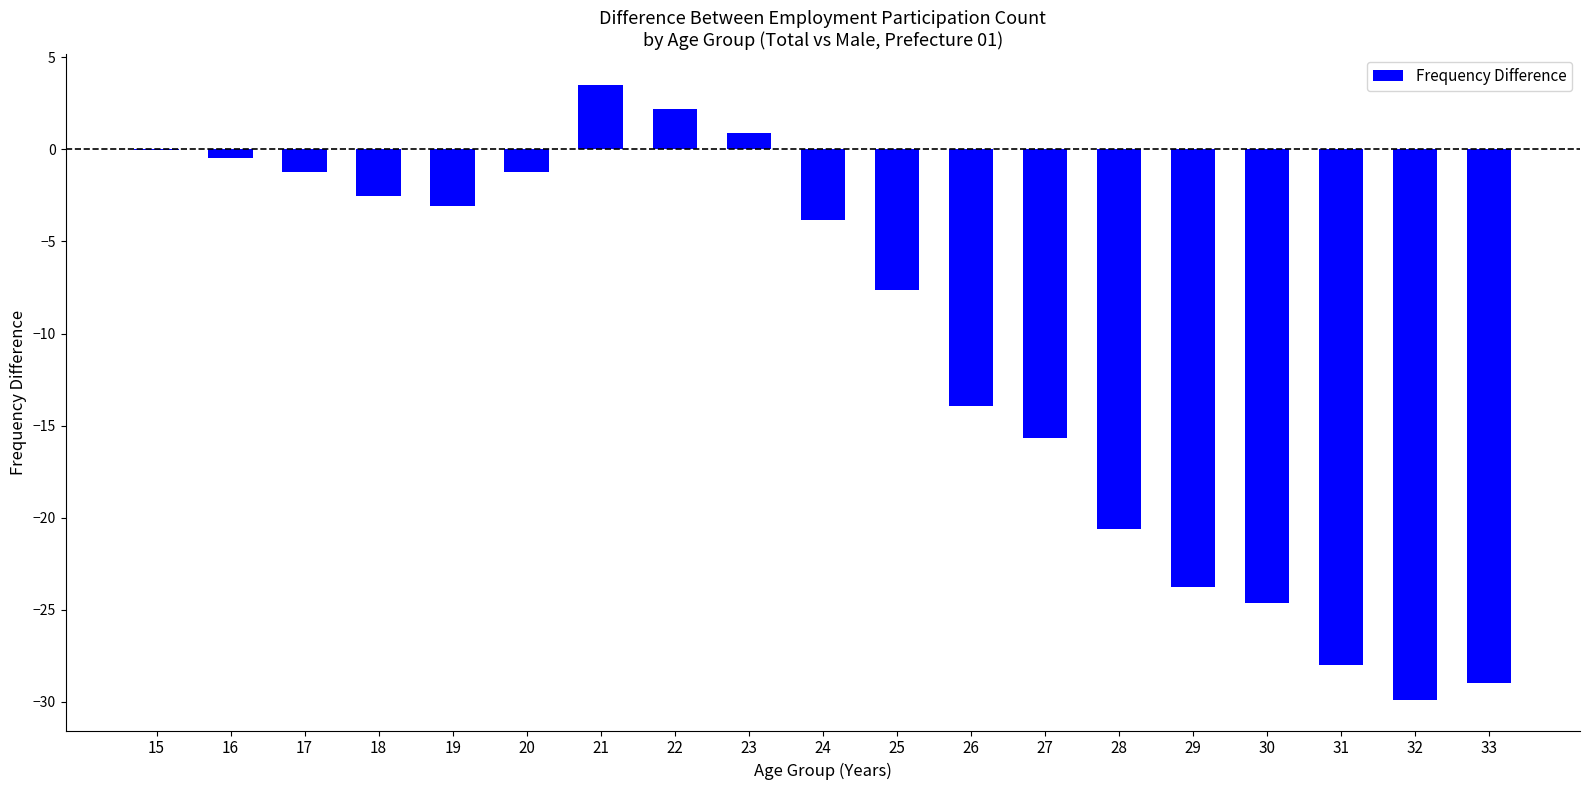

Count the number of categories in the chart.

19